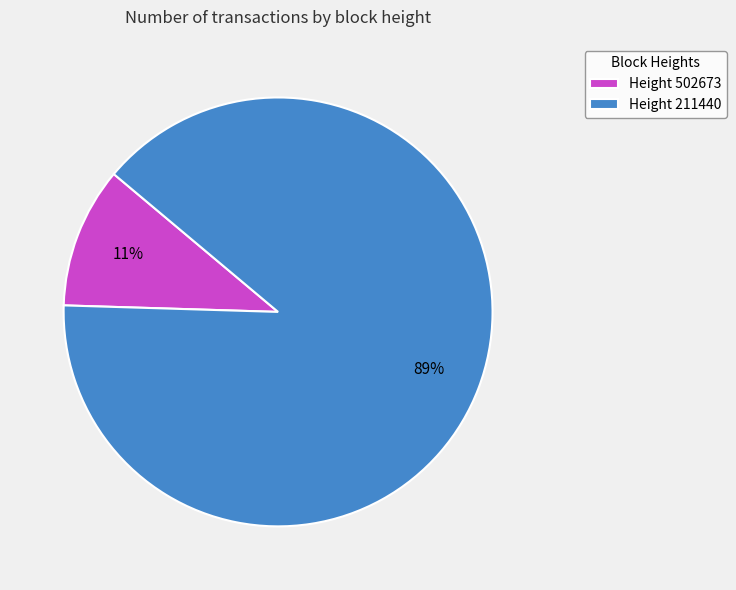

How many slices are in this pie chart?

2